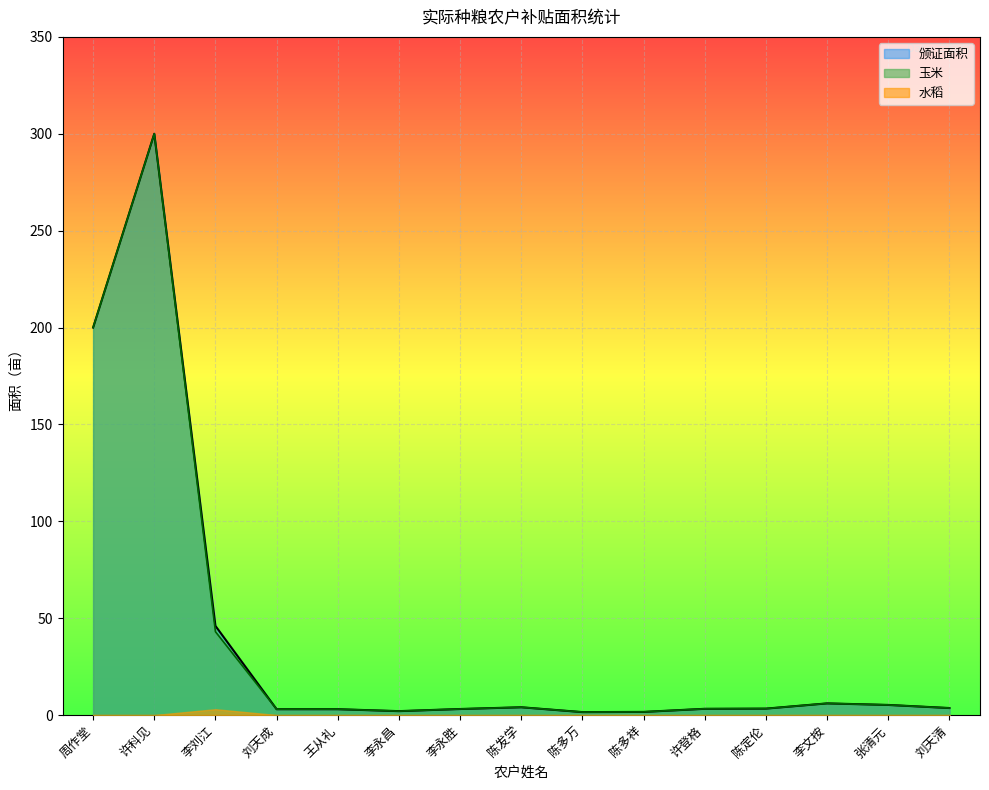

True or false: 小麦 and 玉米 intersect in this chart.

False